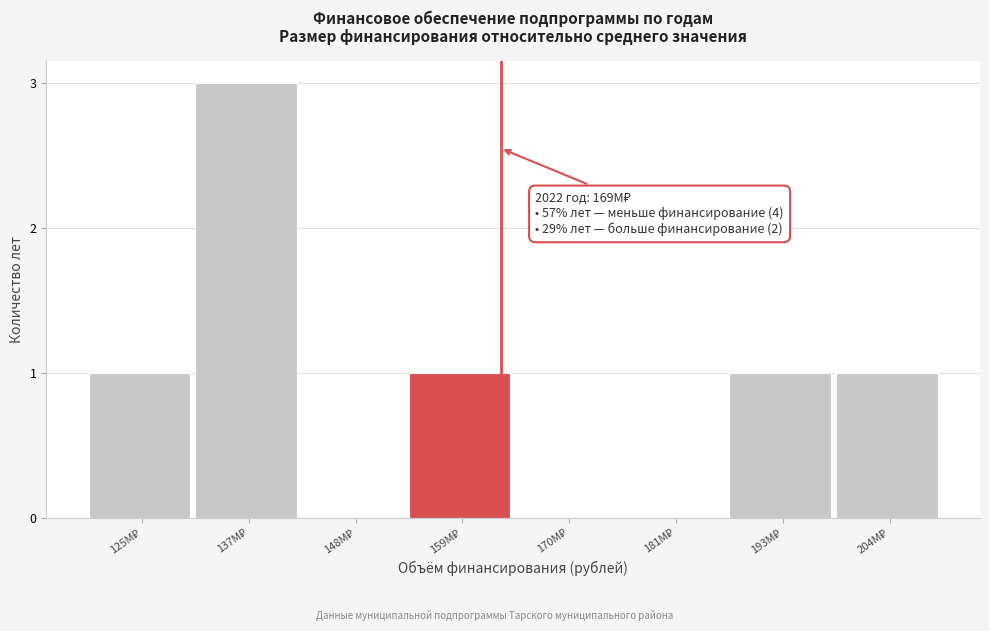

What is the sum of all values?

7